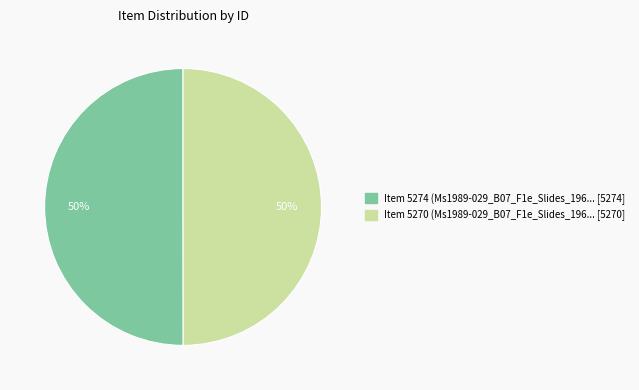

Count the number of slices in the pie.

2